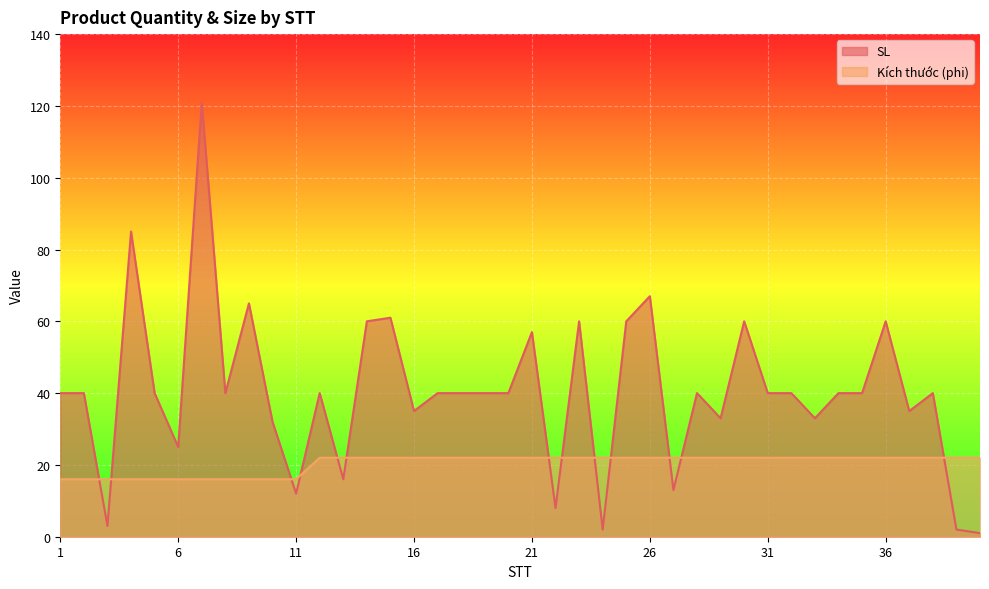

Which series has the largest range (max minus min)?

SL